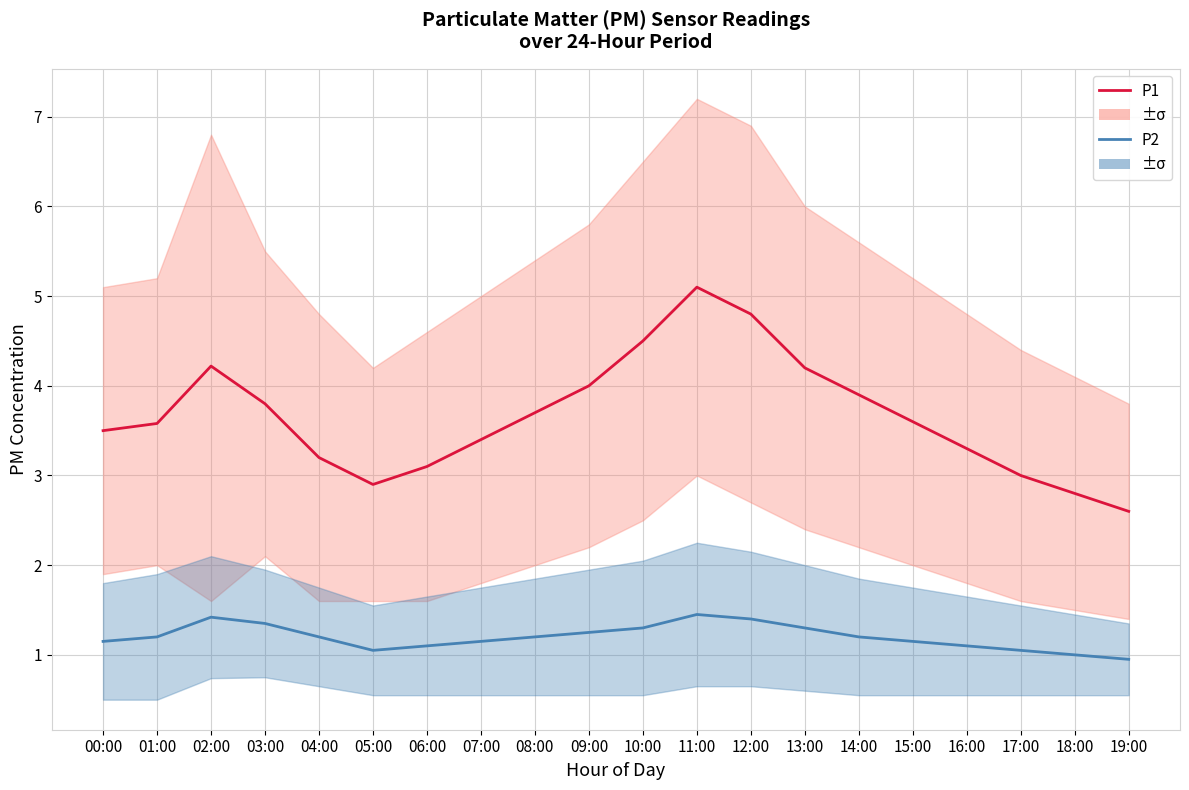

What is the value of the P1 point at the 14th from the left?

4.2